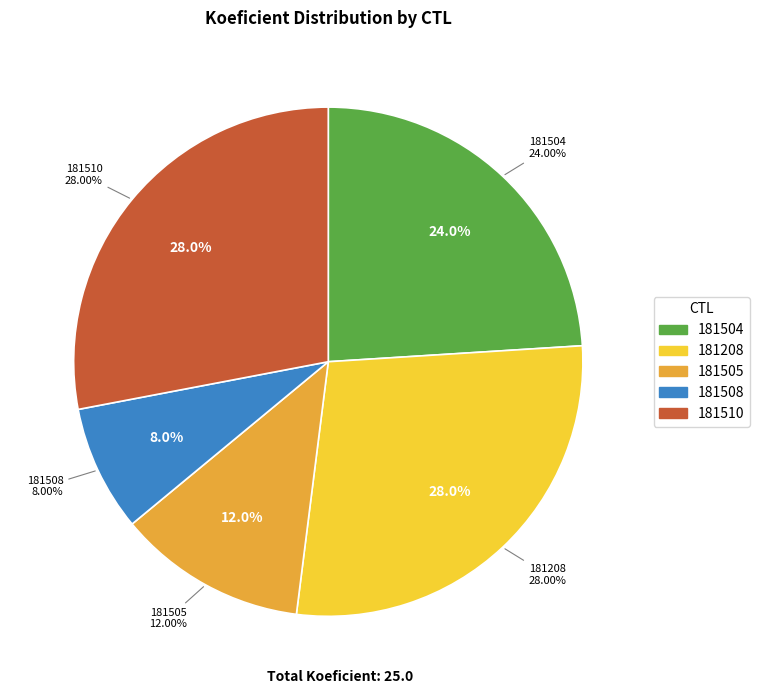

What percentage is the 181508 slice, to the nearest percent?

8%